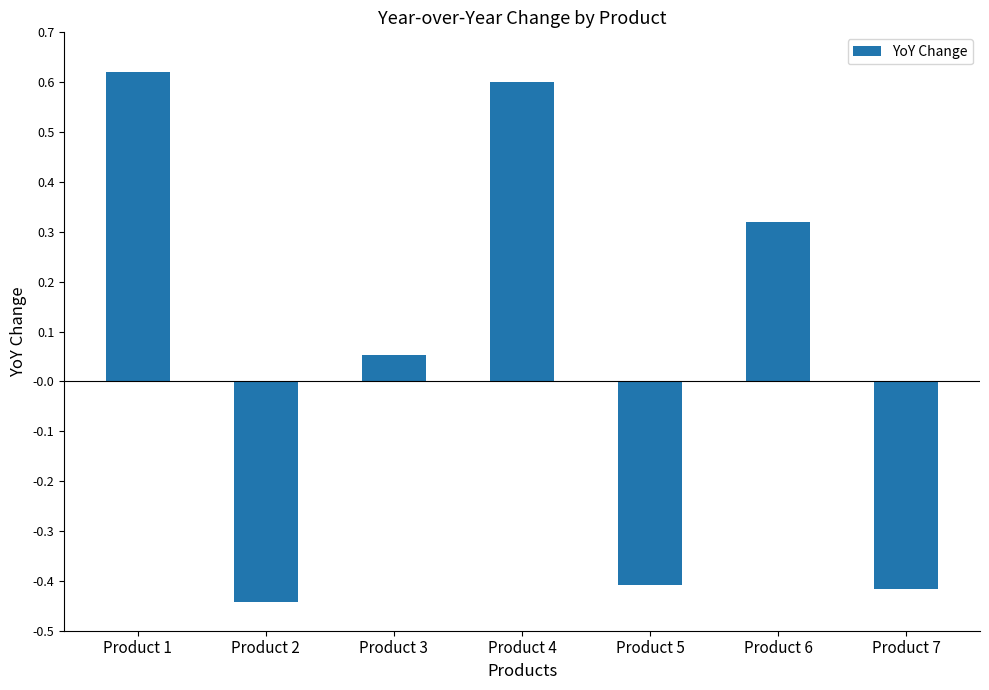

What is the difference between the values at Product 1 and Product 2?

1.1